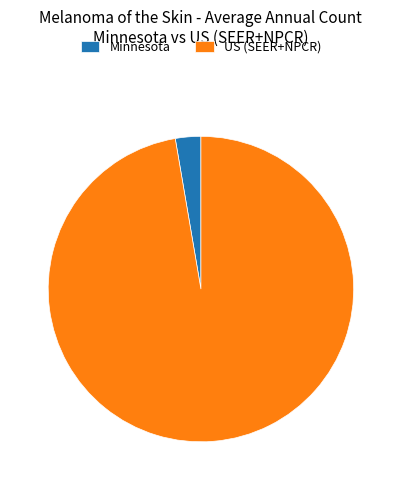

The Minnesota slice represents 3% of the pie. True or false?

True